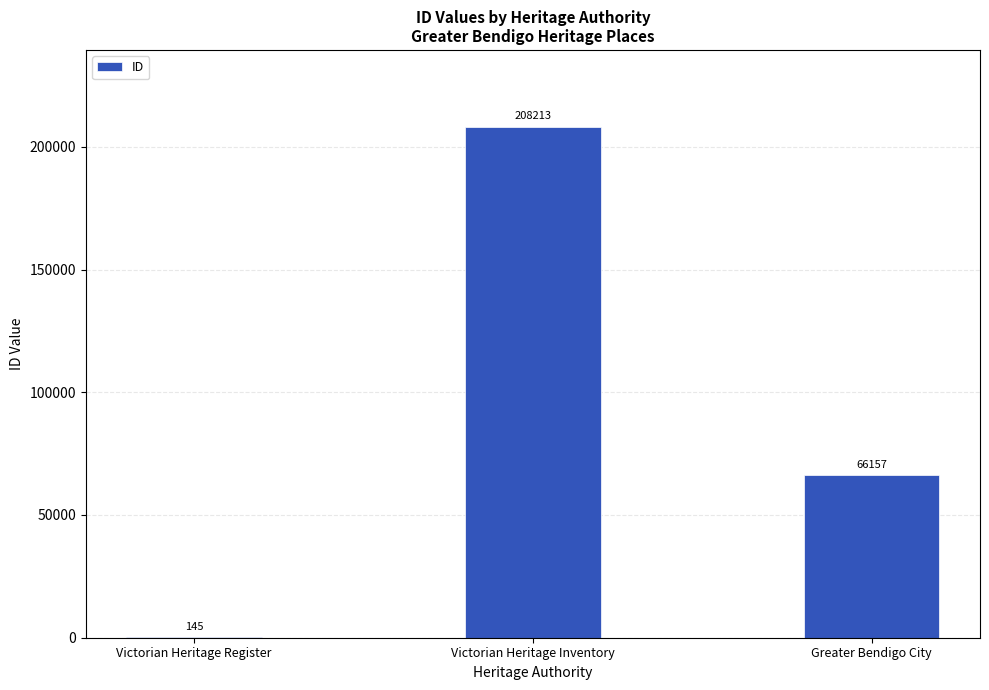

What value does the data have at Greater Bendigo City, to the nearest 100?

66200